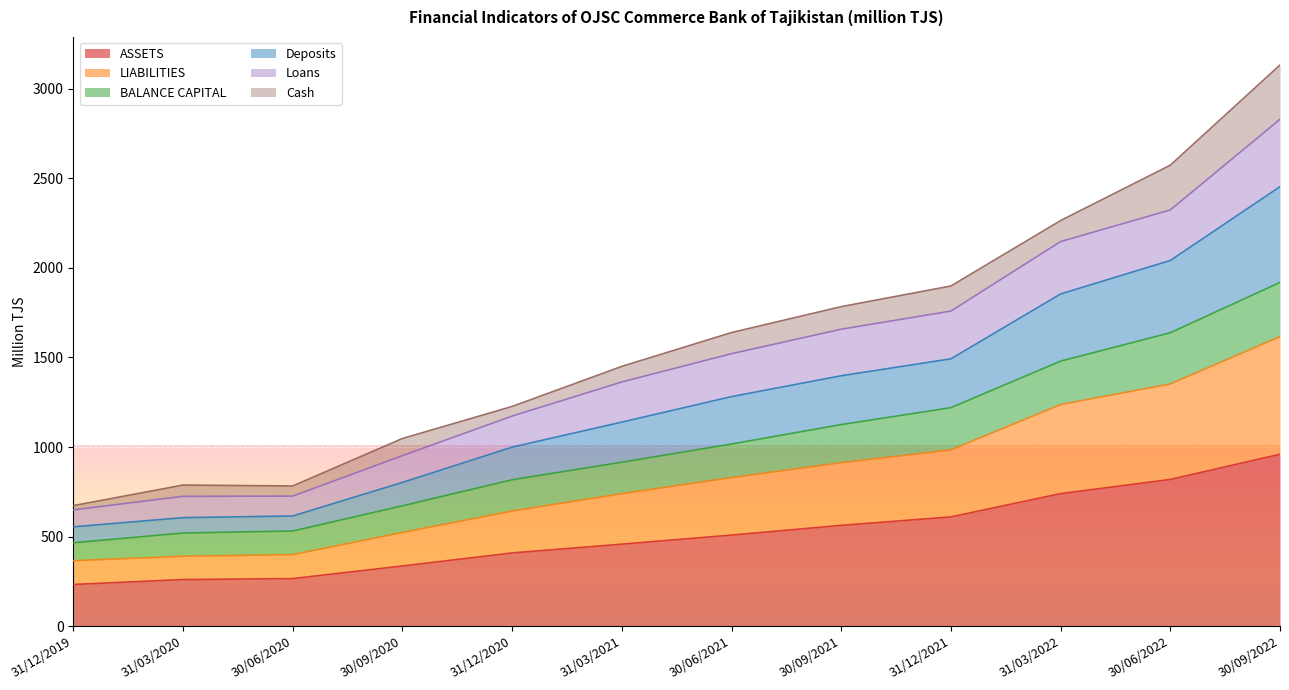

What is the maximum value for ASSETS?

959.6